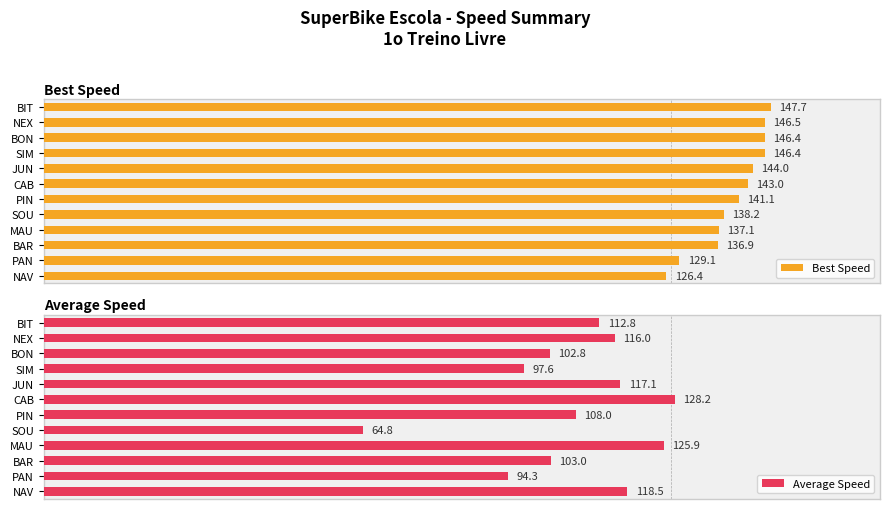

What is the difference between the maximum and minimum values in the Average Speed series?

63.4